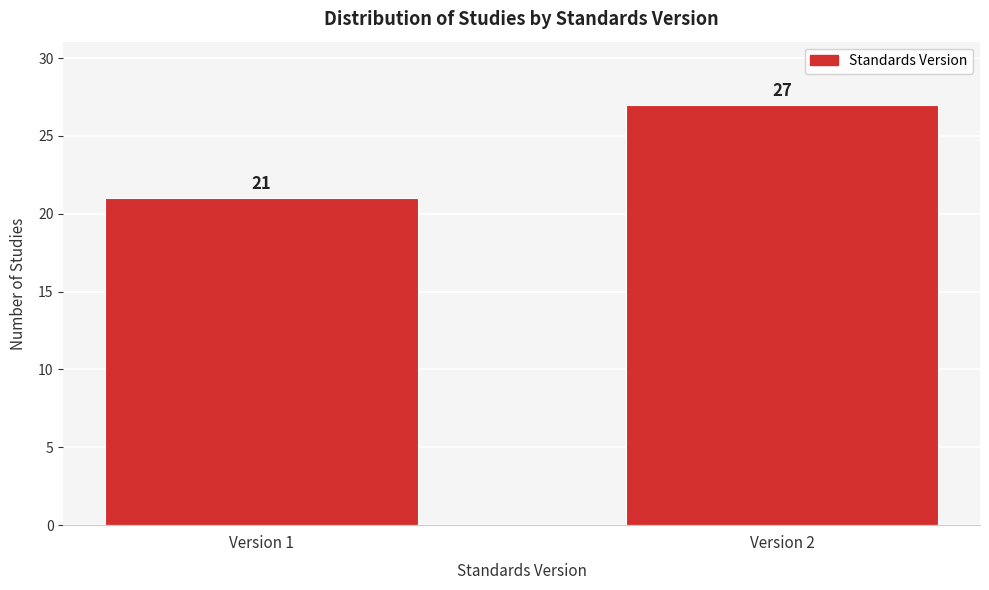

Reading right to left, extract all data points from this chart.

27	21